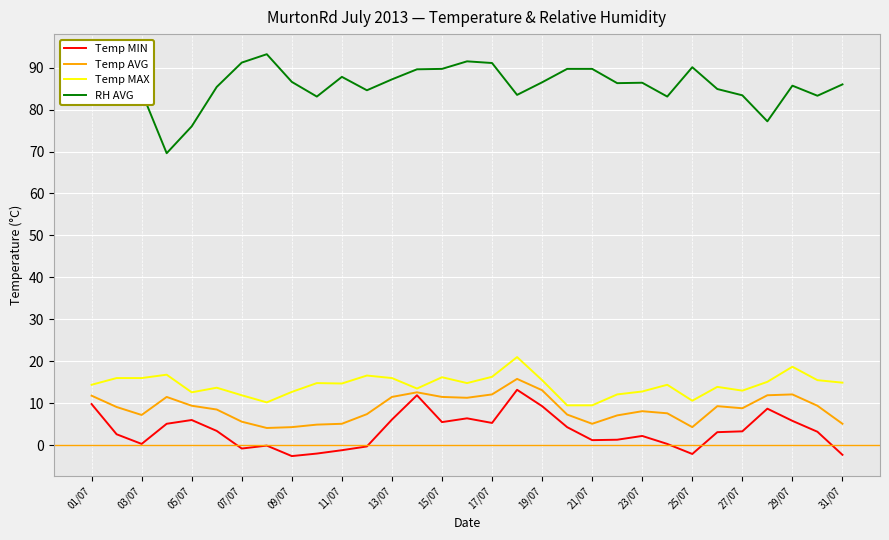

Which series has the widest spread of values?

RH AVG